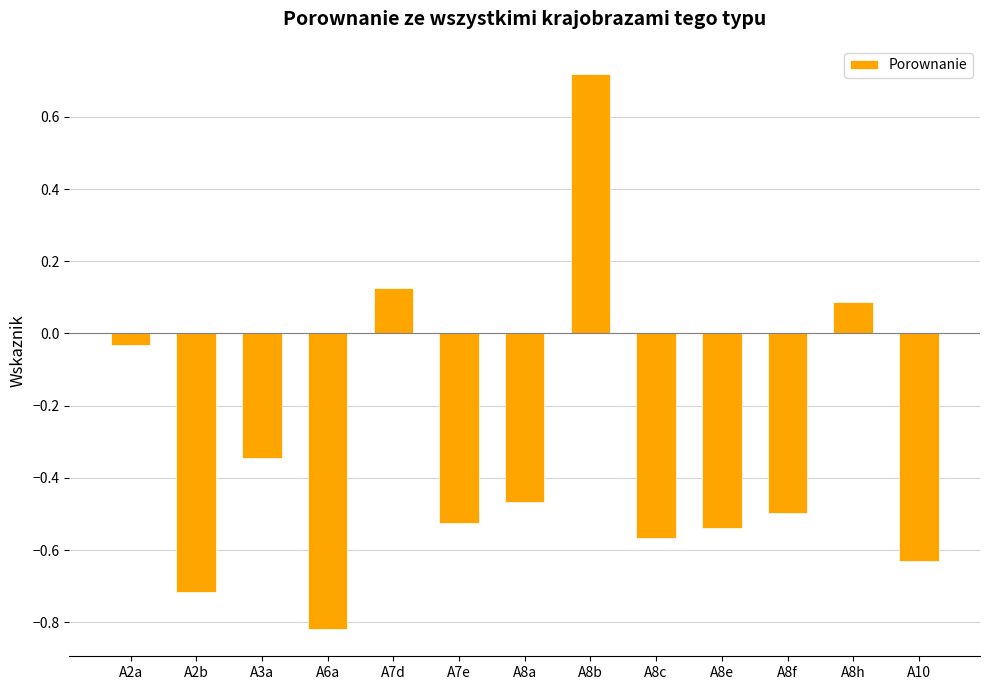

How many values are below 0?

10